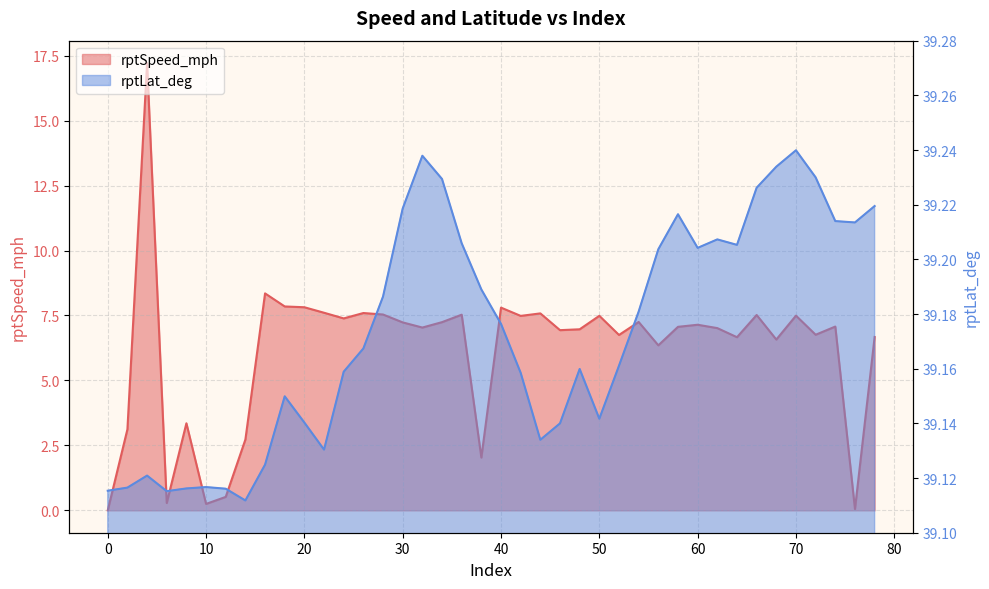

At 32, list the series in order from largest to smallest.

rptLat_deg, rptSpeed_mph